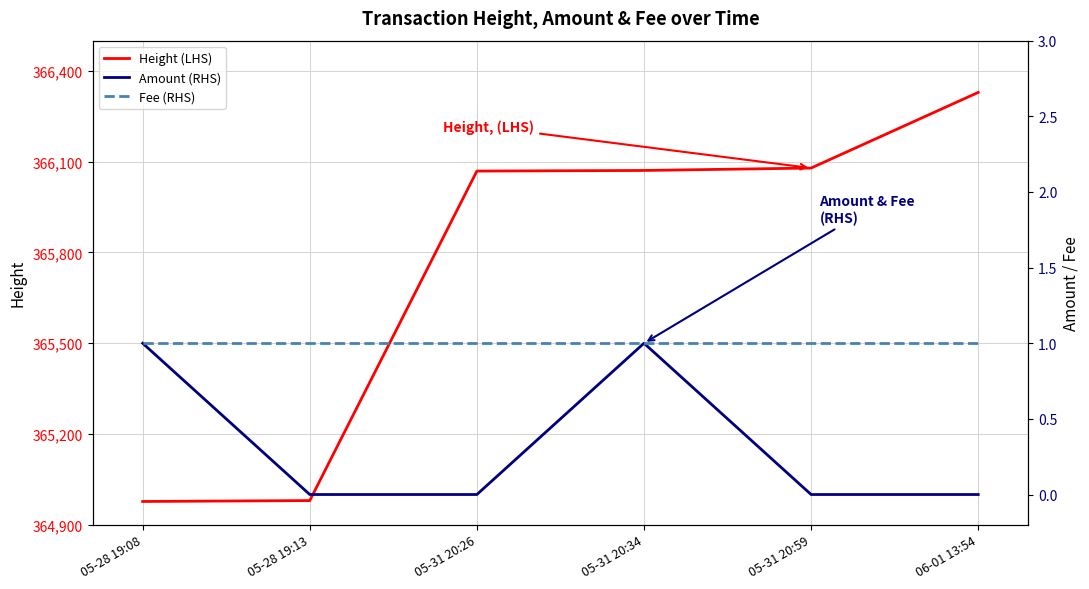

What is the label of the 2nd point from the left?

05-28 19:13